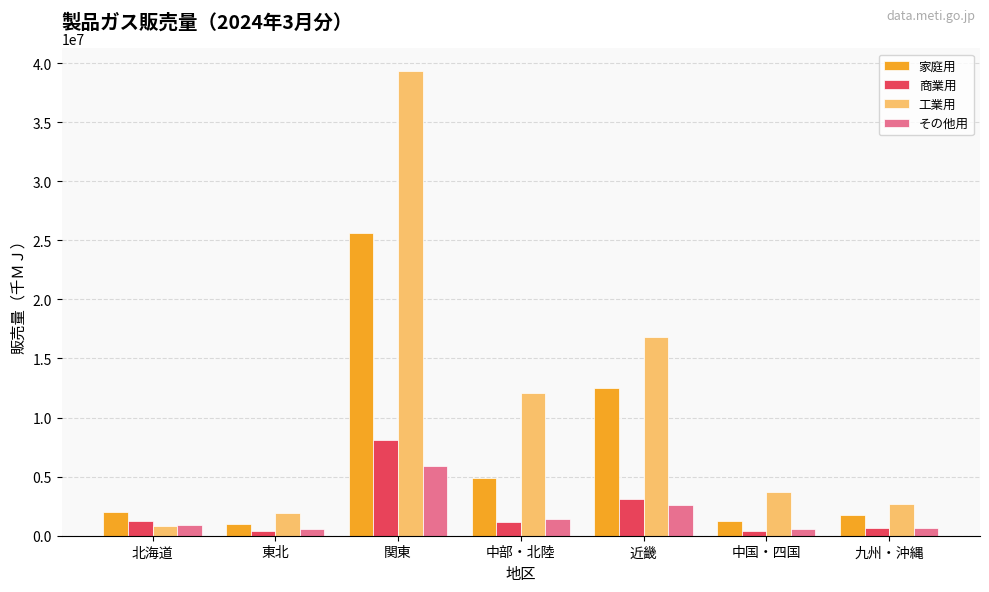

What is the sum of all その他用 values?

12644101